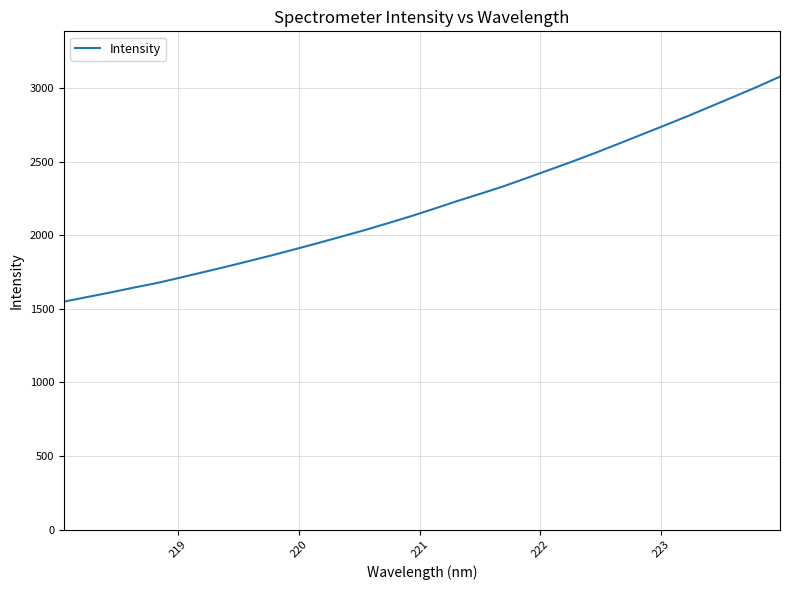

Reading right to left, extract all data points from this chart.

3077.0	3006.9	2940.3	2874.5	2808.6	2745.6	2683.1	2620.9	2559.2	2500.1	2443.3	2386.9	2330.9	2280.4	2230.9	2178.9	2128.2	2080.7	2033.9	1990.3	1946.9	1904.8	1863.6	1824.1	1785.2	1747.8	1710.6	1674.3	1643.4	1610.5	1579.7	1548.6